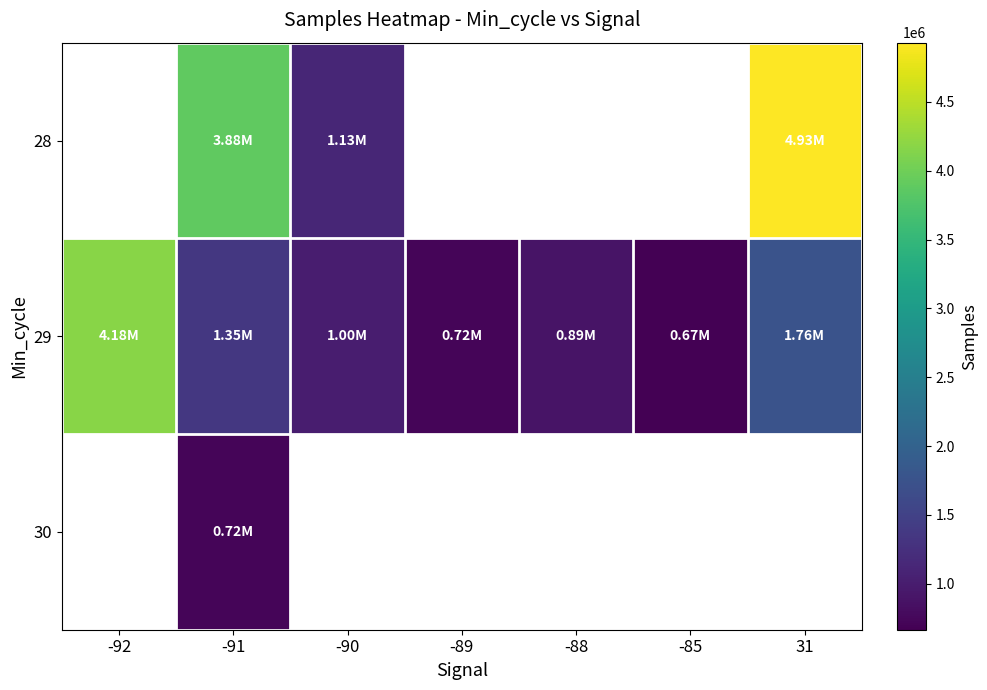

What is the difference between the maximum and minimum values in the 29 series?

3513669.0